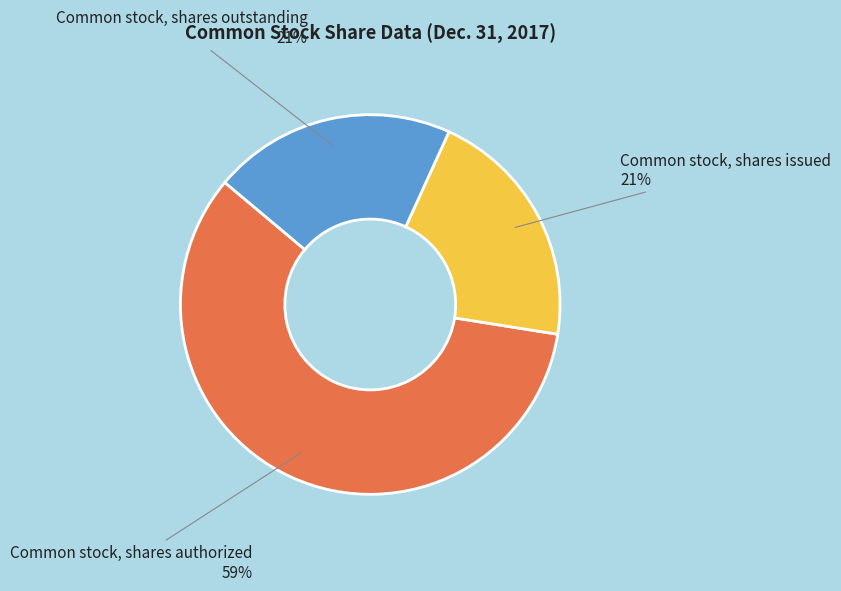

Between Common stock, shares authorized and Common stock, shares issued, which is larger?

Common stock, shares authorized